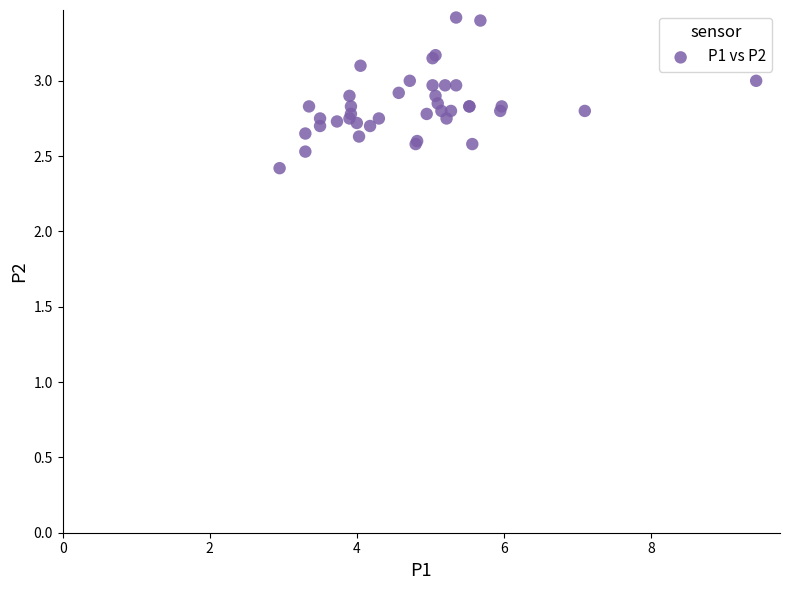

What Y value in the scatter plot is closest to 2?

2.4